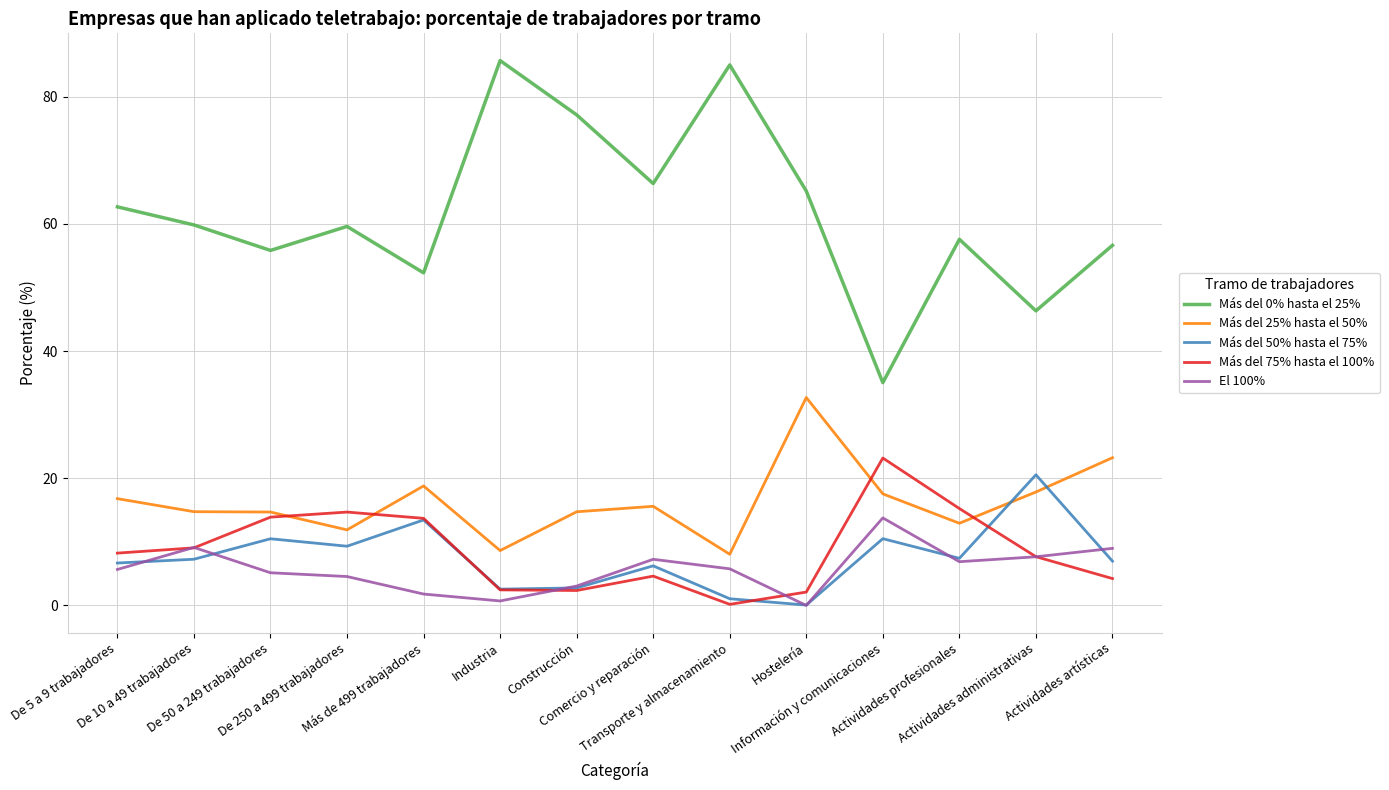

Which series has the widest spread of values?

Más del 0% hasta el 25%